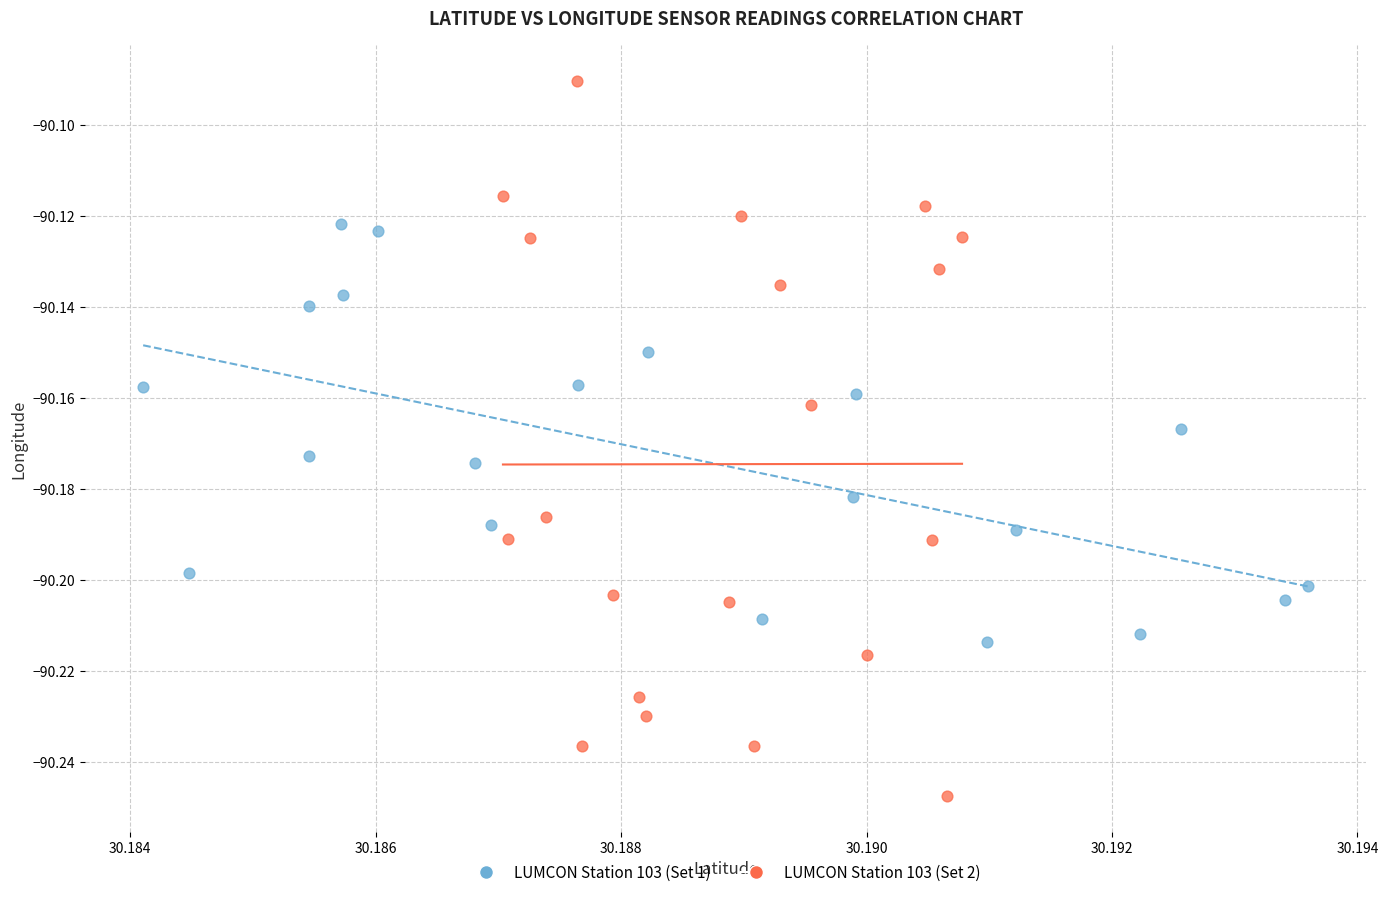

Which series contains the highest Y value?

LUMCON Station 103 (Set 2)